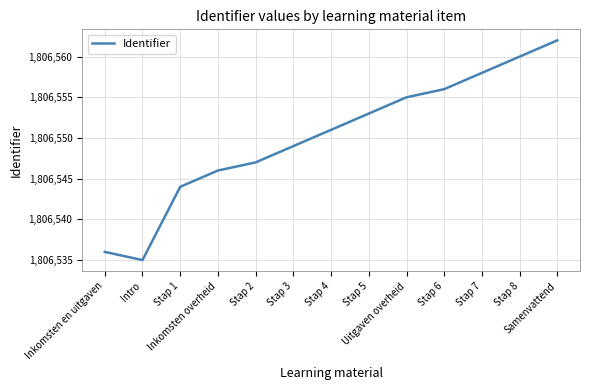

Is this an area chart (filled region under the line)?

No